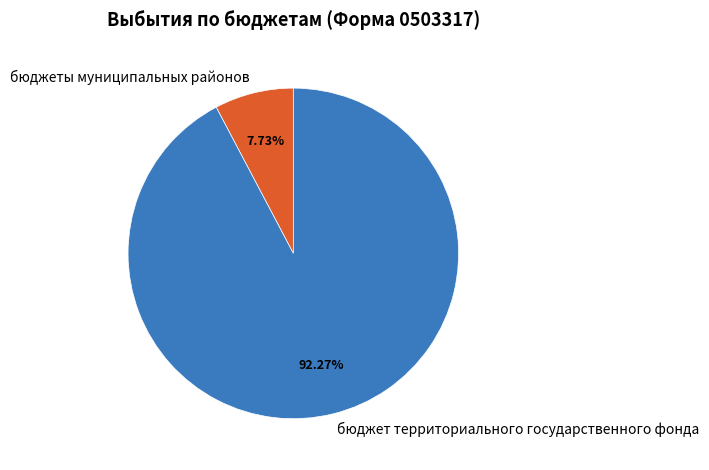

Is there a majority slice in this chart?

Yes